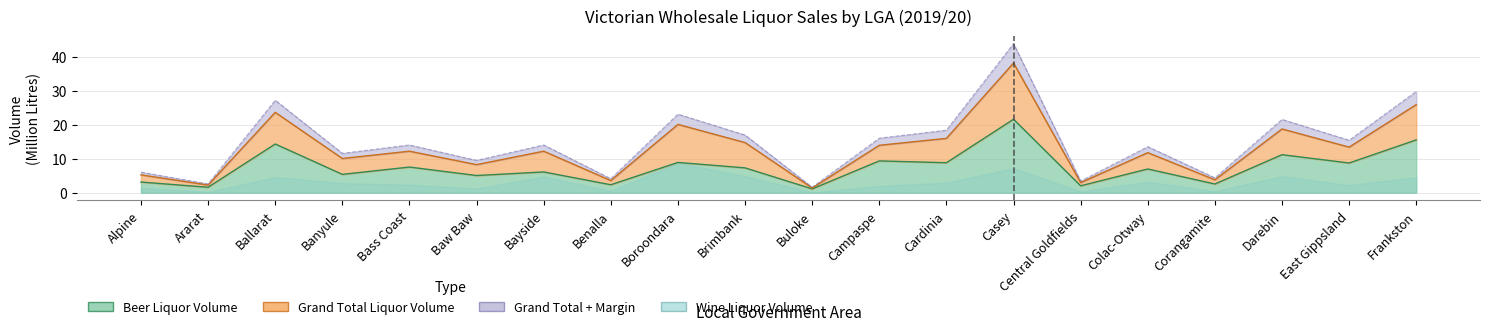

What is the greatest value displayed?

43.8